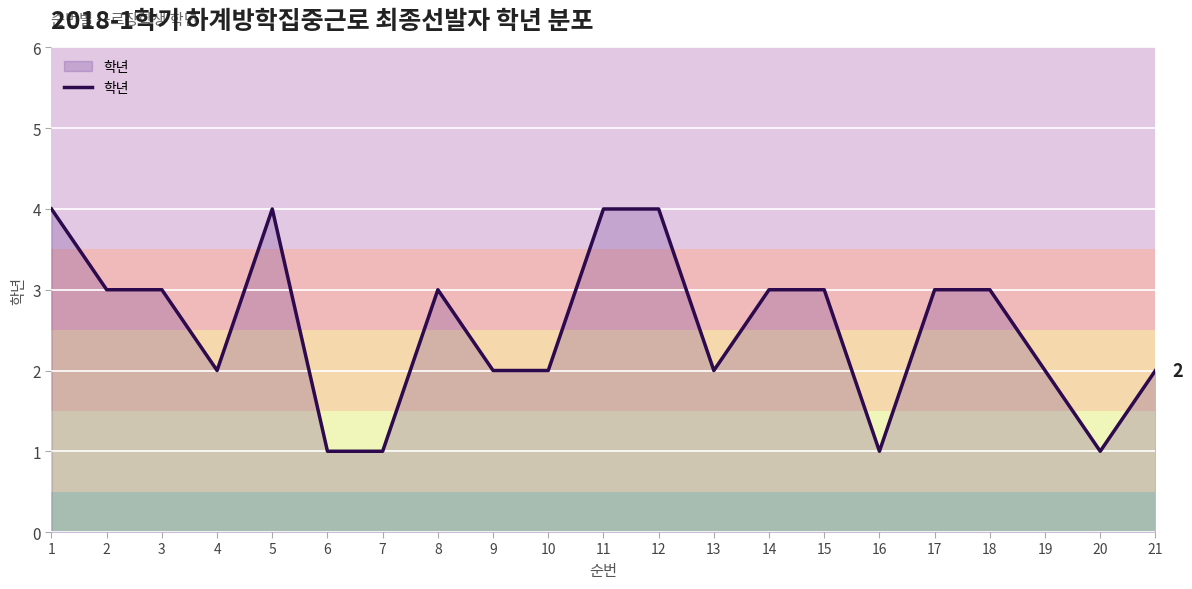

What is the difference between the second highest and minimum values?

3